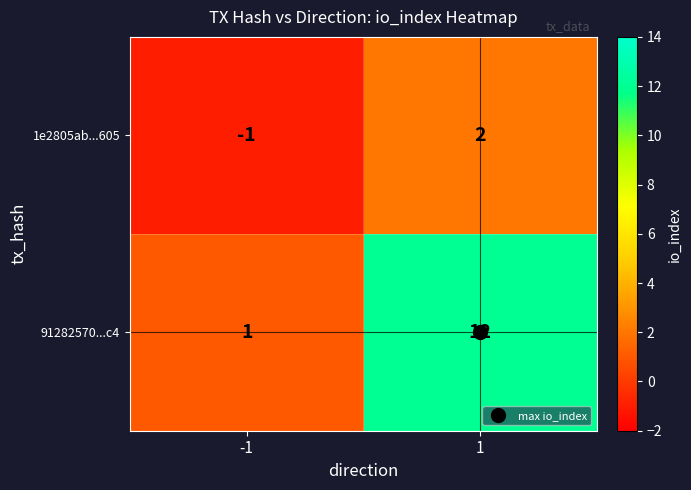

What is the minimum value shown in the chart?

-1